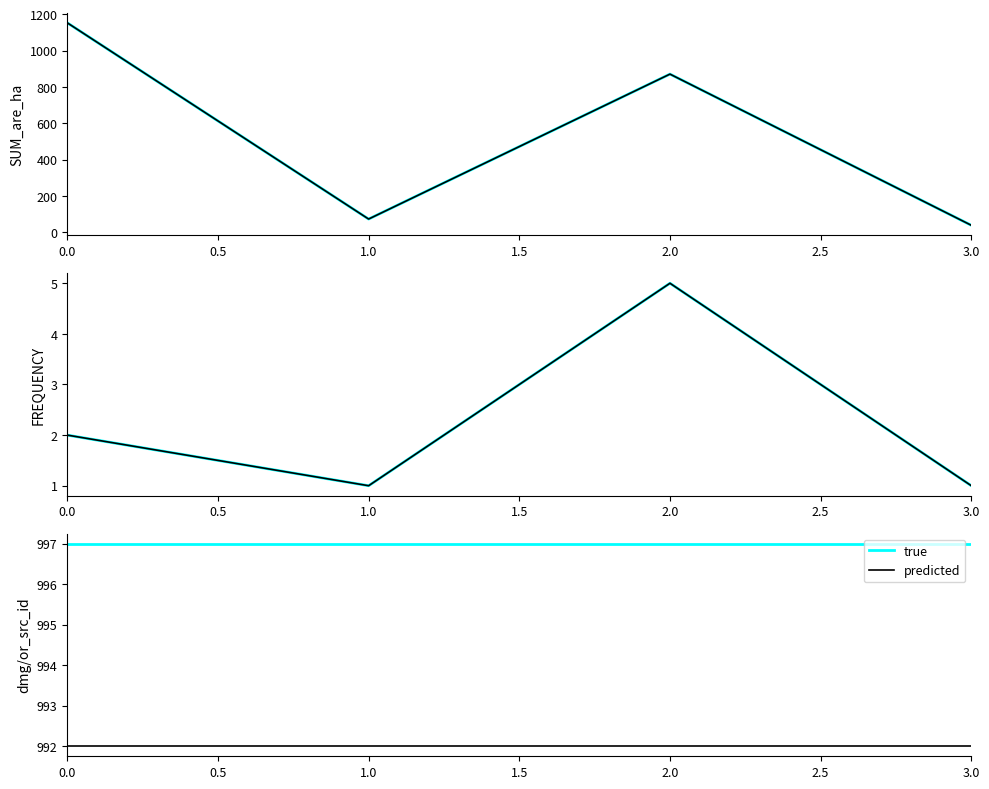

How many interior local peaks does the FREQUENCY (predicted) series have?

1